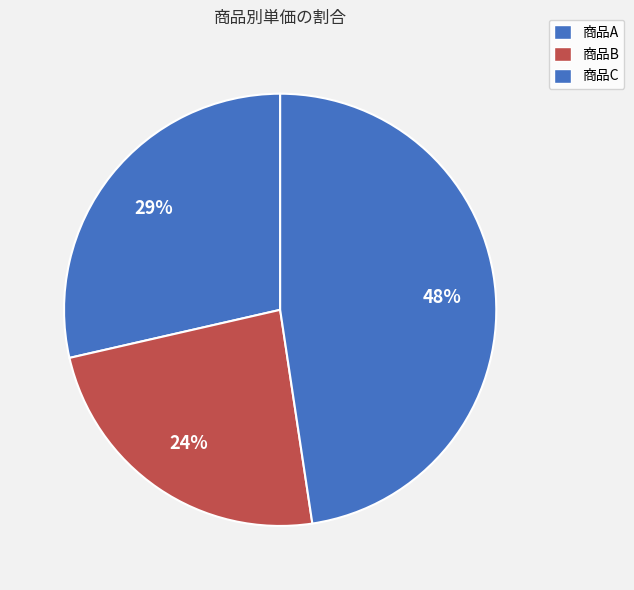

Do 商品C and 商品A together represent more than half of the pie?

Yes